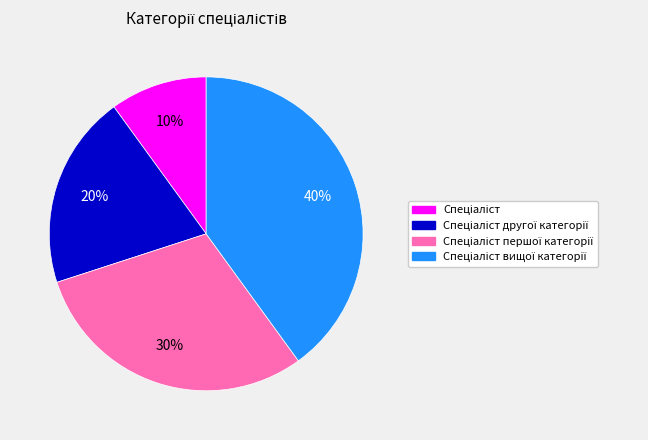

To the nearest percent, what is the average slice percentage?

25%